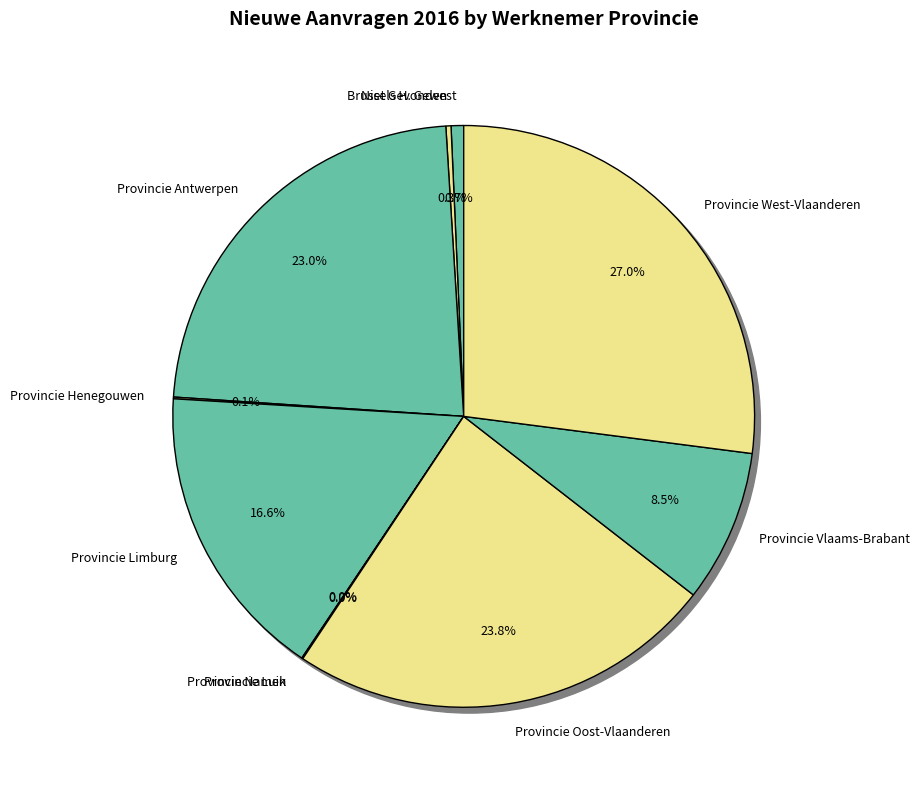

To the nearest percent, what is the difference between the largest and smallest slice percentages?

27%